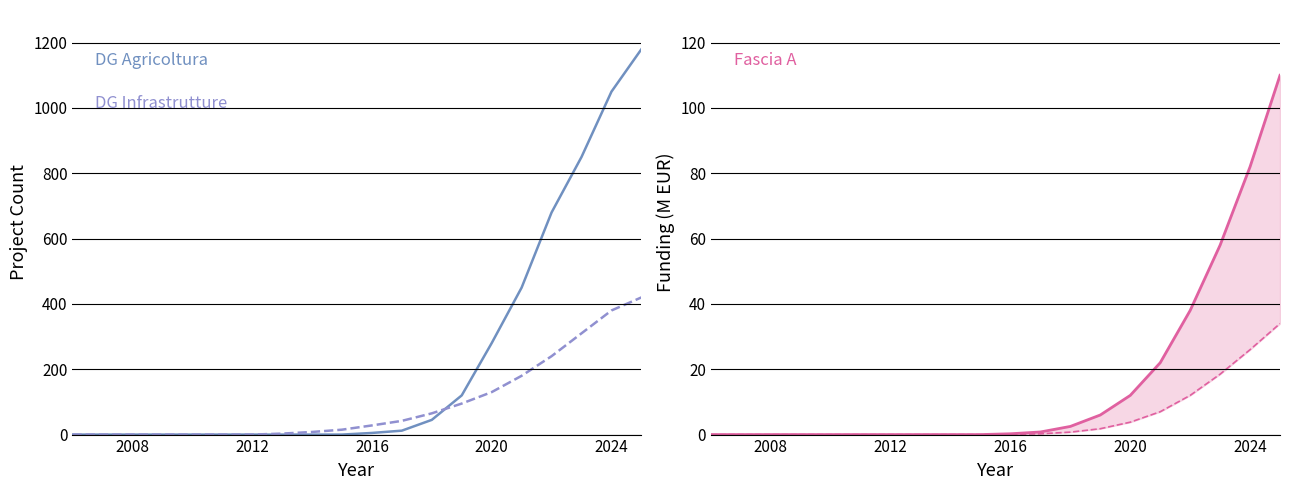

List the series in order of their peak value, highest first.

DG Agricoltura, DG Infrastrutture, Fascia A, Fascia B